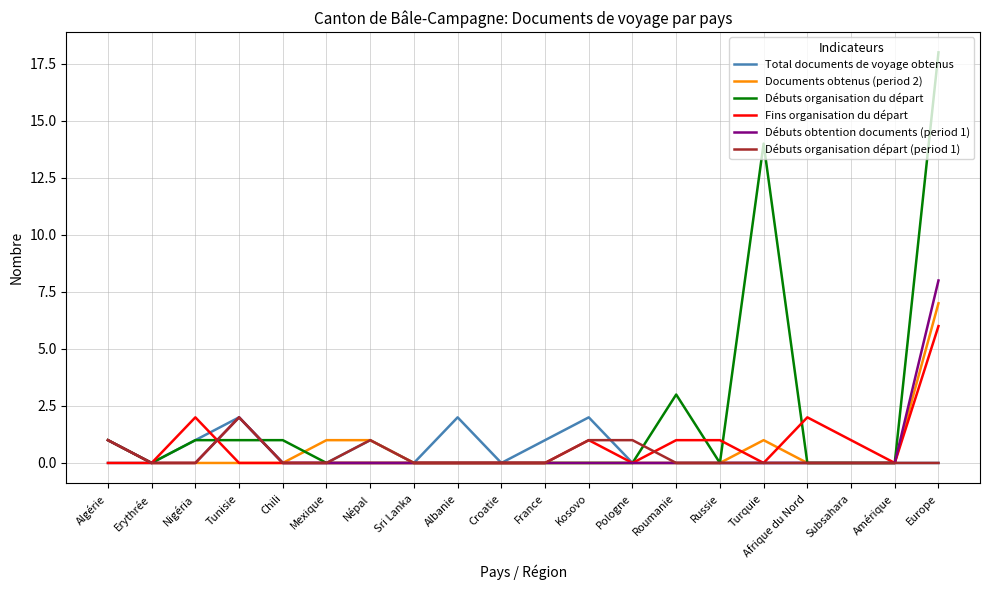

What is the difference between the maximum and second lowest values in the Débuts organisation départ (period 1) series?

2